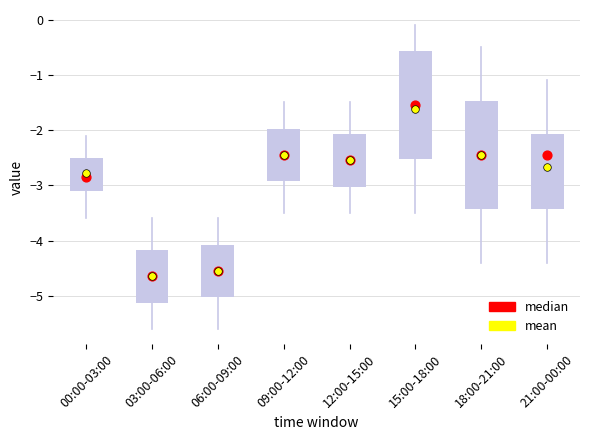

Which box has the lowest median line?

03:00-06:00